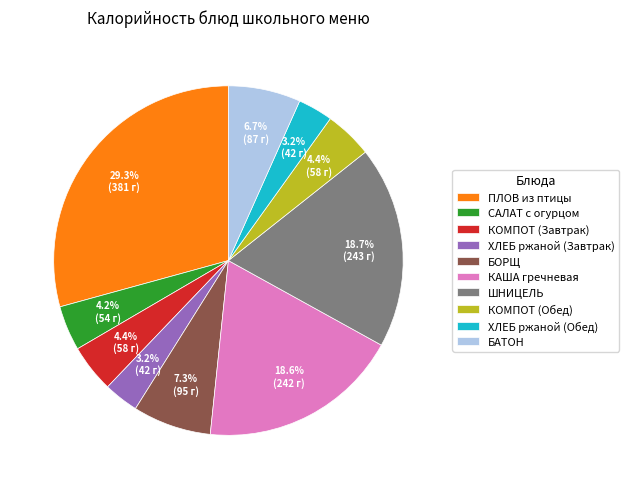

To the nearest percent, what is the average slice percentage?

10%